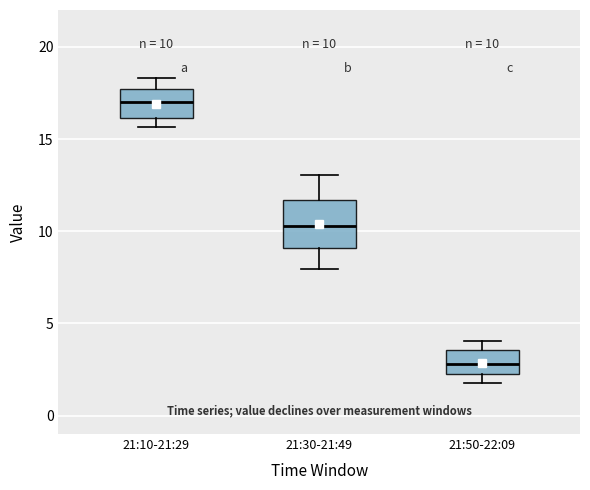

Which box is the tallest, from its lower edge to its upper edge?

21:30-21:49